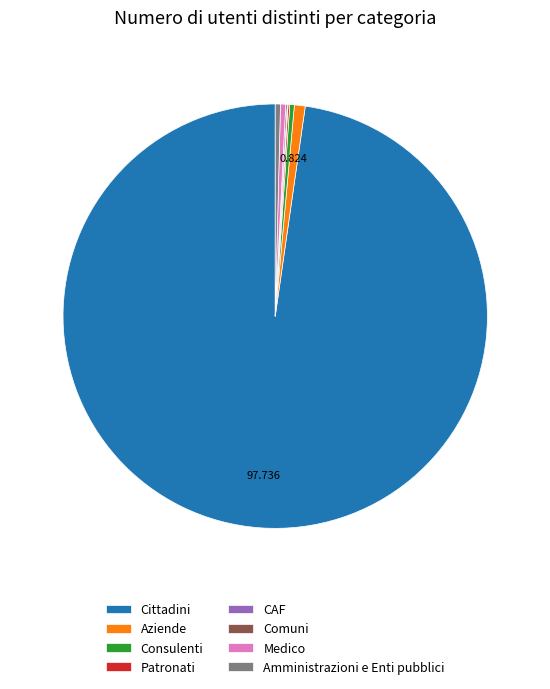

True or false: Amministrazioni e Enti pubblici accounts for 0% of the total.

True